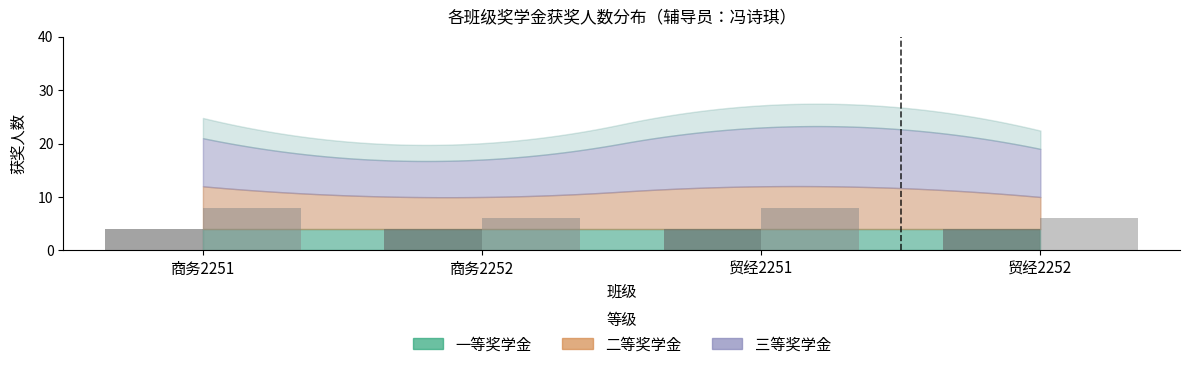

What is the difference between the highest and lowest values at 3?

14